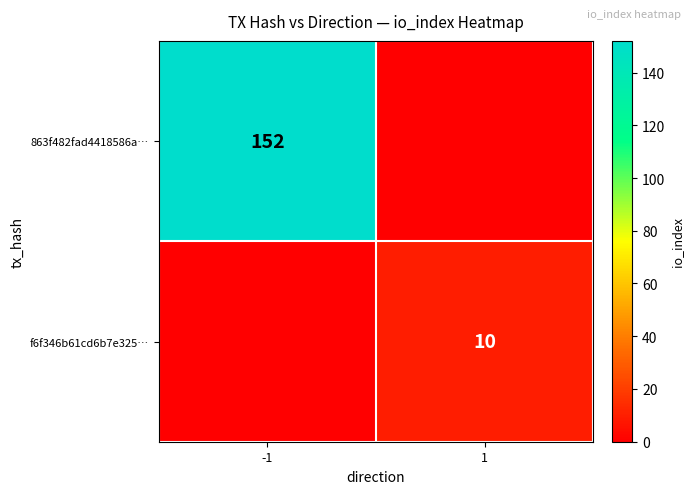

The 863f482fad4418586a… series shows 152 at -1. True or false?

True